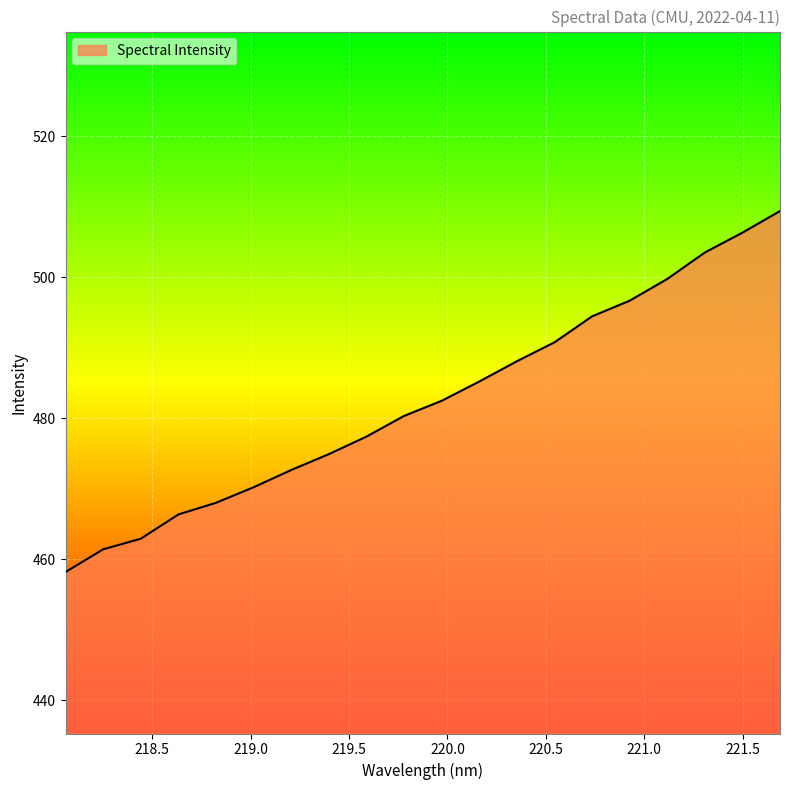

What is the greatest value displayed?

509.4